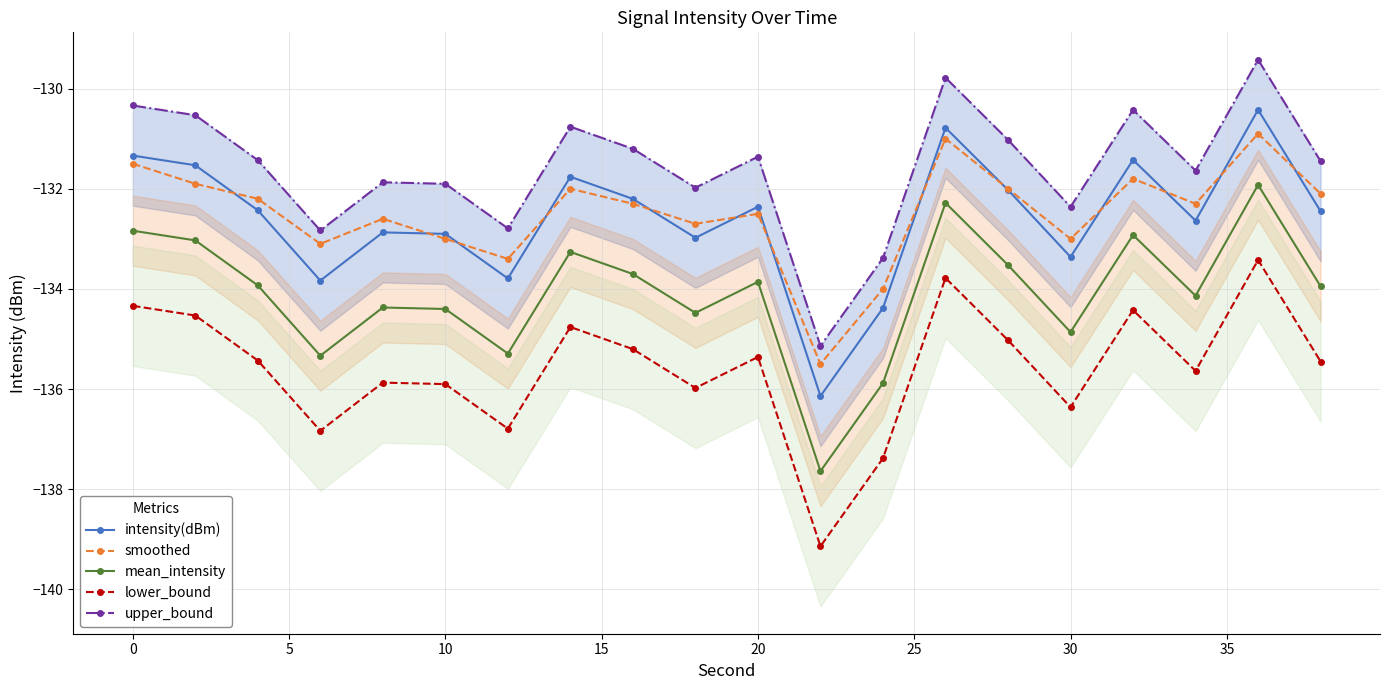

Count the number of categories in the chart.

20